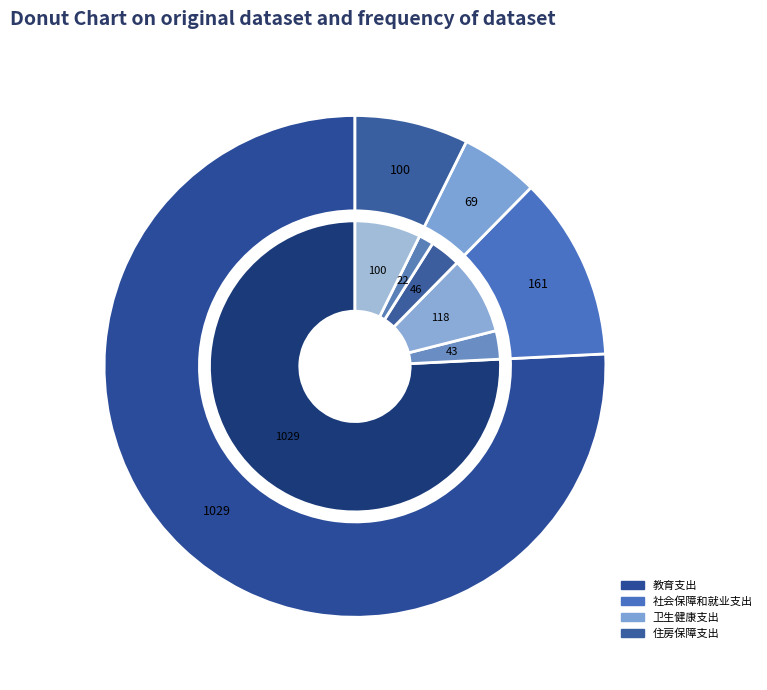

Rank the categories by value from highest to lowest.

教育支出, 社会保障和就业支出, 住房保障支出, 卫生健康支出